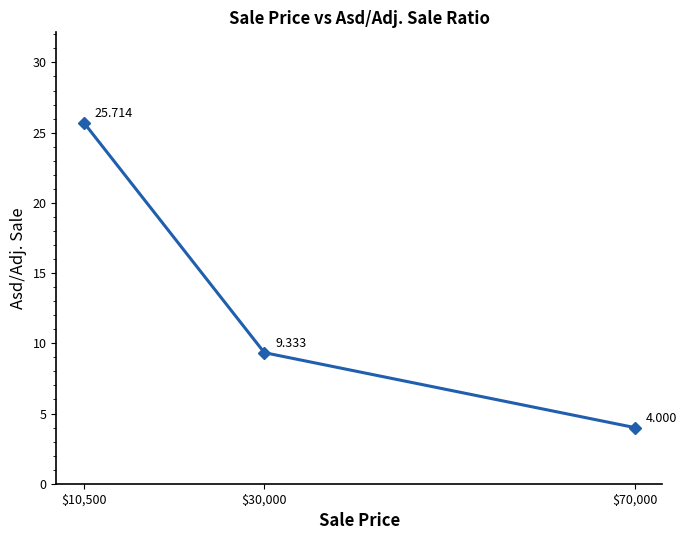

True or false: the data shows 2.2 at $70,000.

False